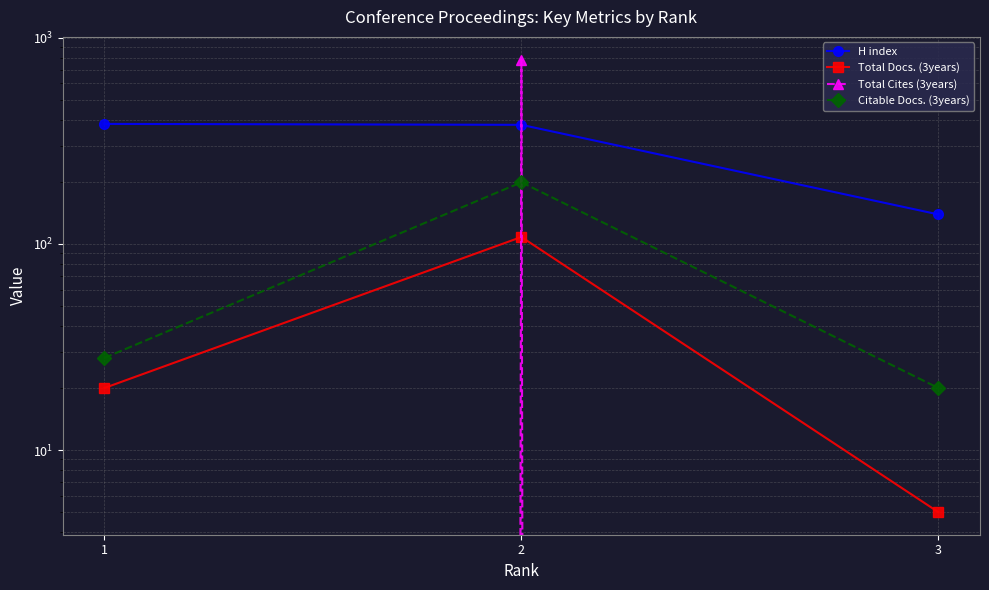

Between 1 and 2, which is larger?

1